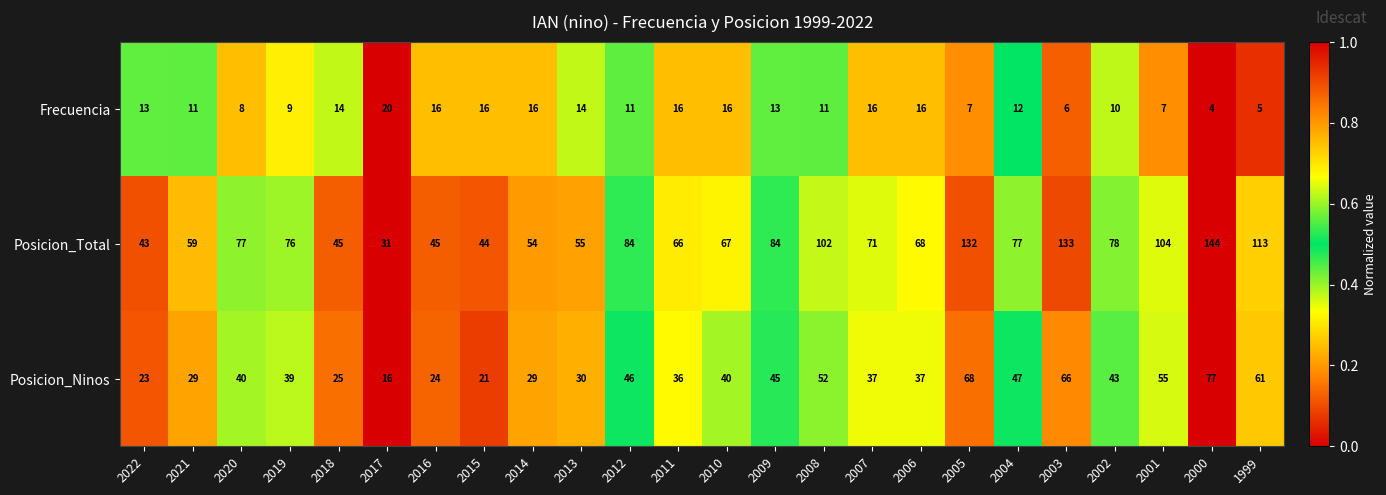

Which category has the highest value in the Posicion_Total series?

2000